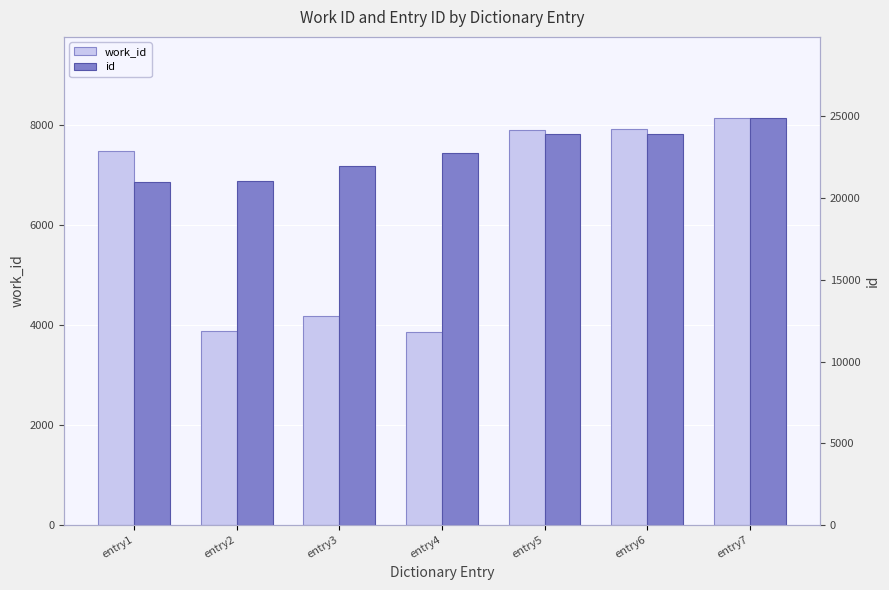

What is the value of the id bar at the 6th from the left?

23929